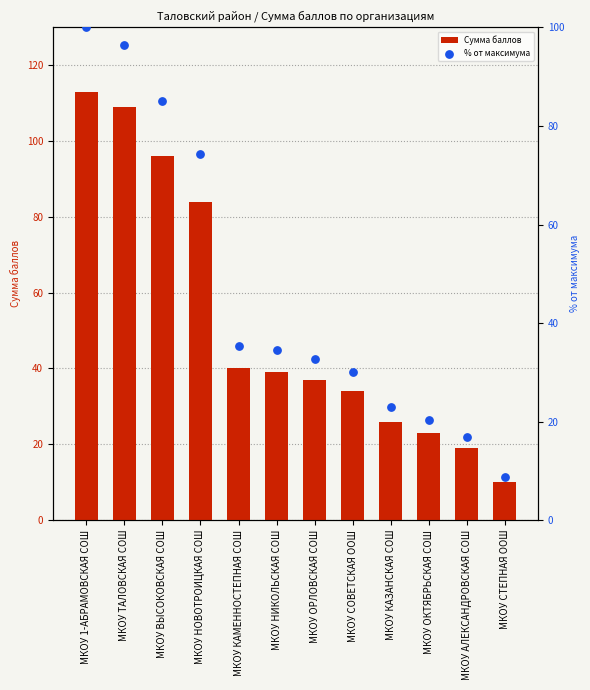

Which series reaches the minimum Y coordinate?

% от максимума